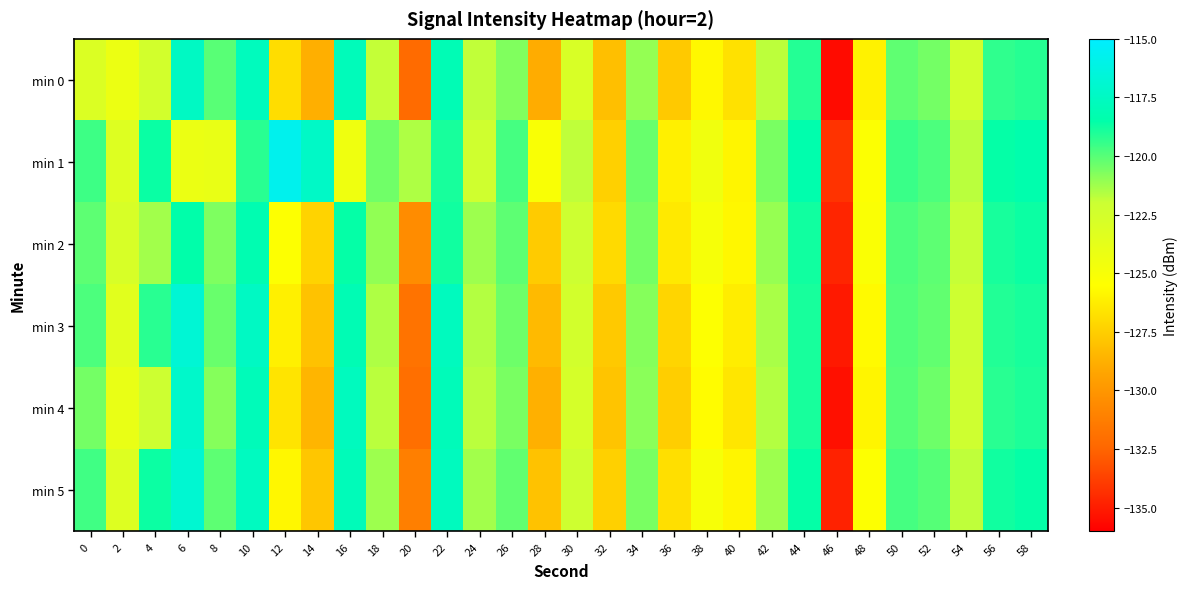

What is the total value across all series at 30?

-734.2